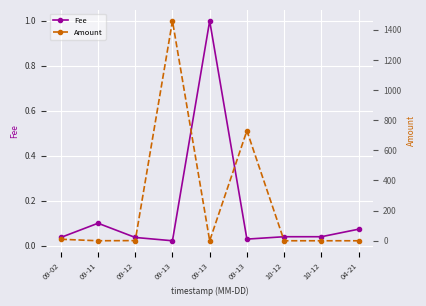

True or false: Fee and Amount intersect in this chart.

True